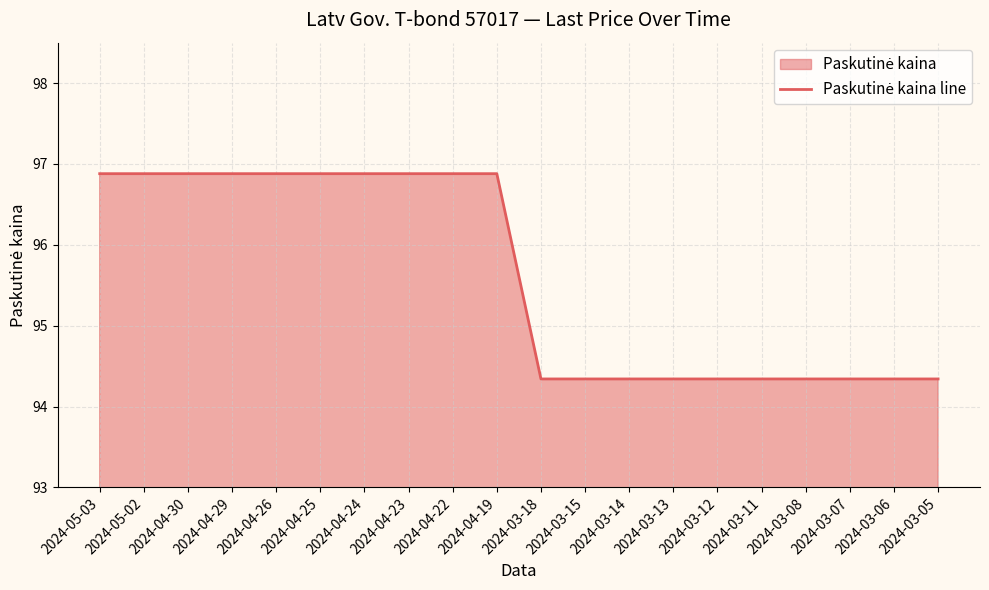

What is the difference between the maximum and second lowest values?

2.5